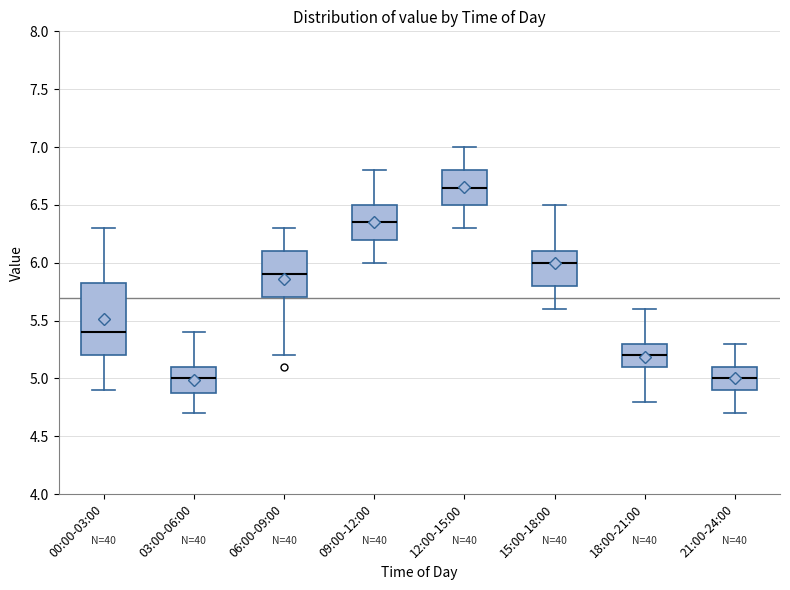

Which box is the tallest, from its lower edge to its upper edge?

00:00-03:00